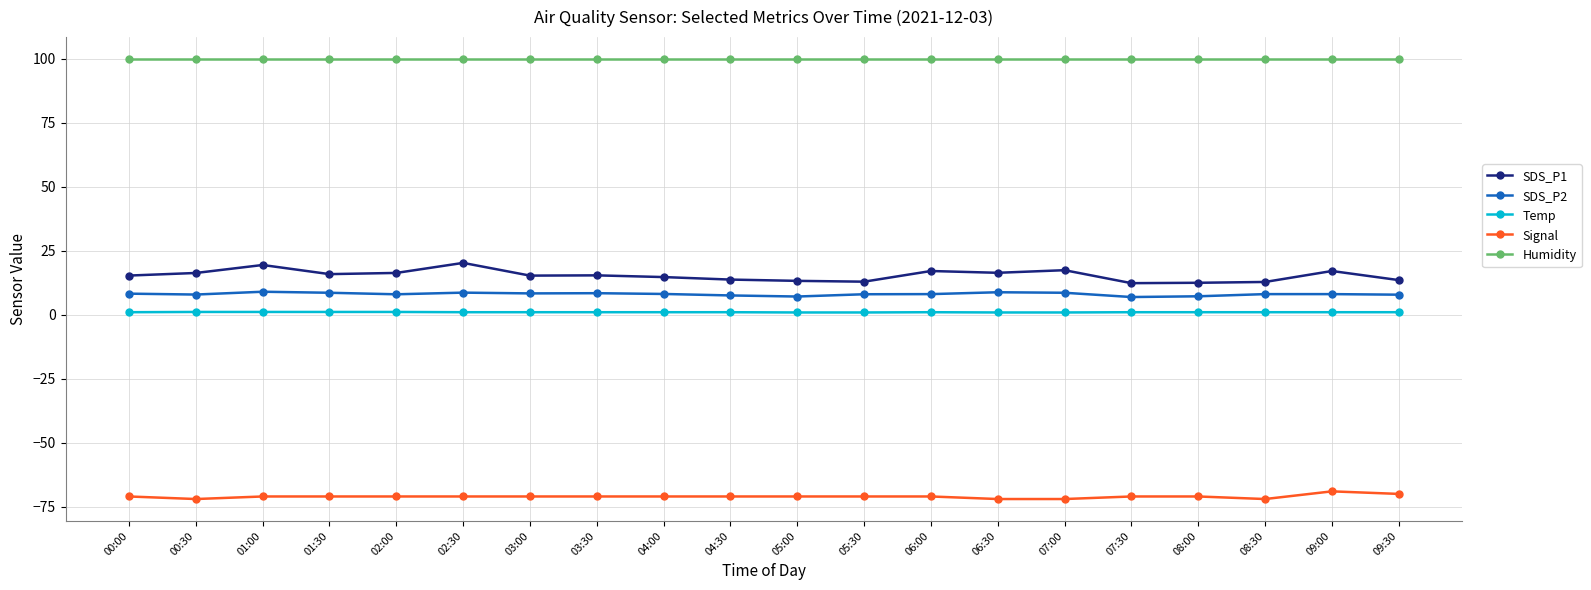

What is the total value across all series at 07:30?

49.2